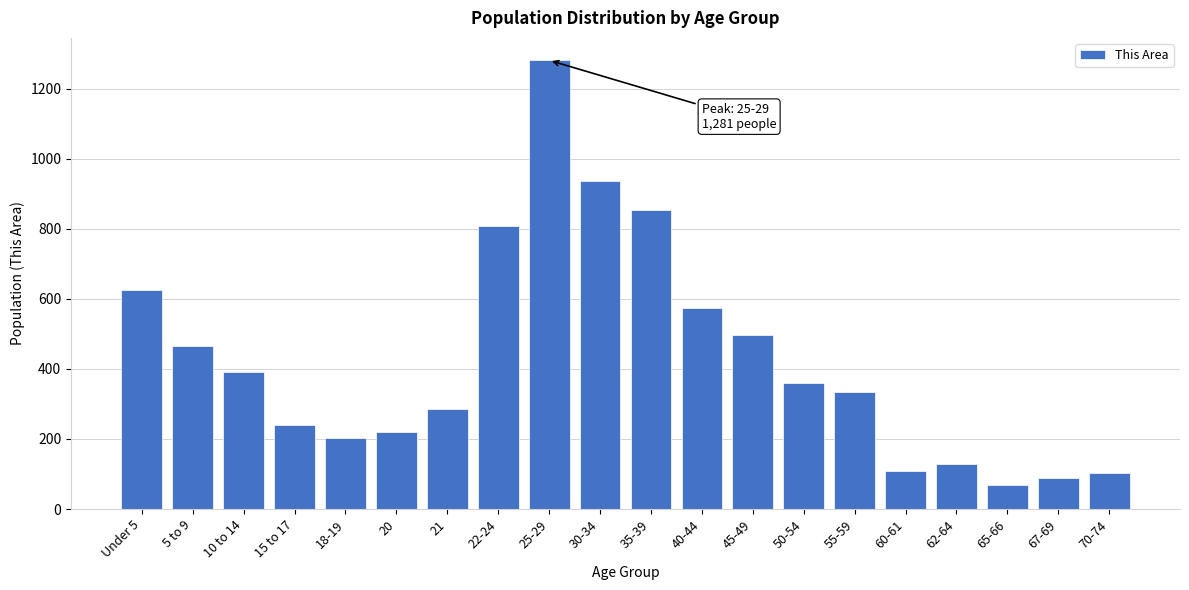

Reading left to right, list all the values displayed in this chart.

625	464	392	240	203	221	286	809	1281	936	855	573	497	361	334	109	129	68	88	102